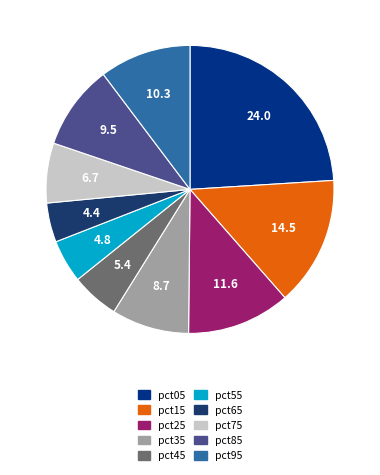

How many segments does this pie chart have?

10